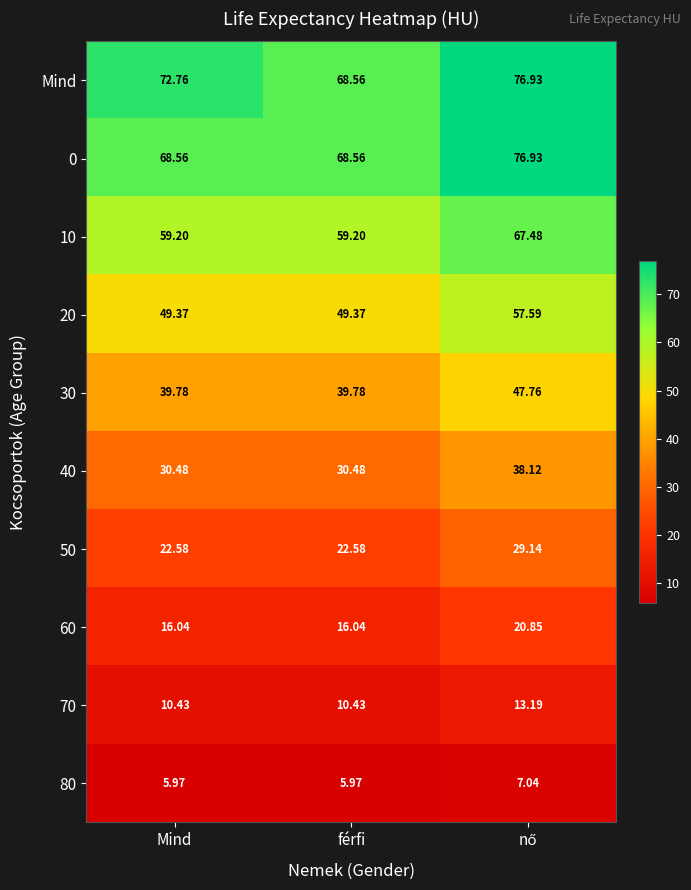

Which series has the largest total across all categories?

Mind